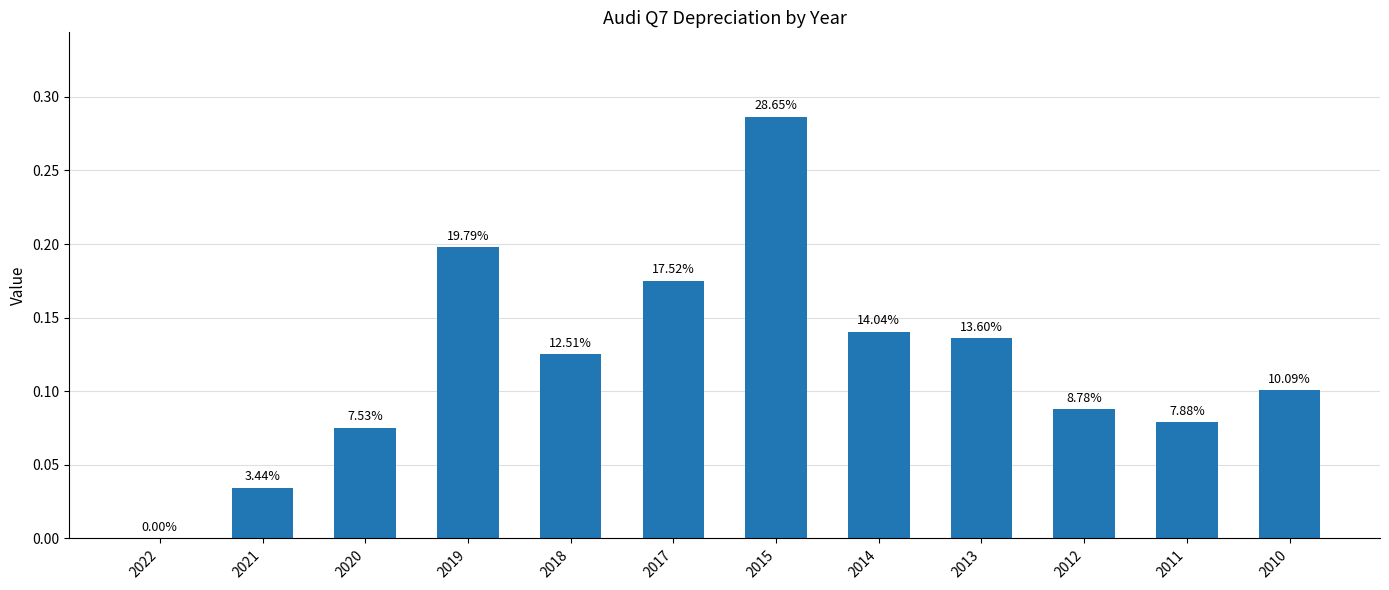

Reading left to right, extract all data points from this chart.

0.0	0.0	0.1	0.2	0.1	0.2	0.3	0.1	0.1	0.1	0.1	0.1